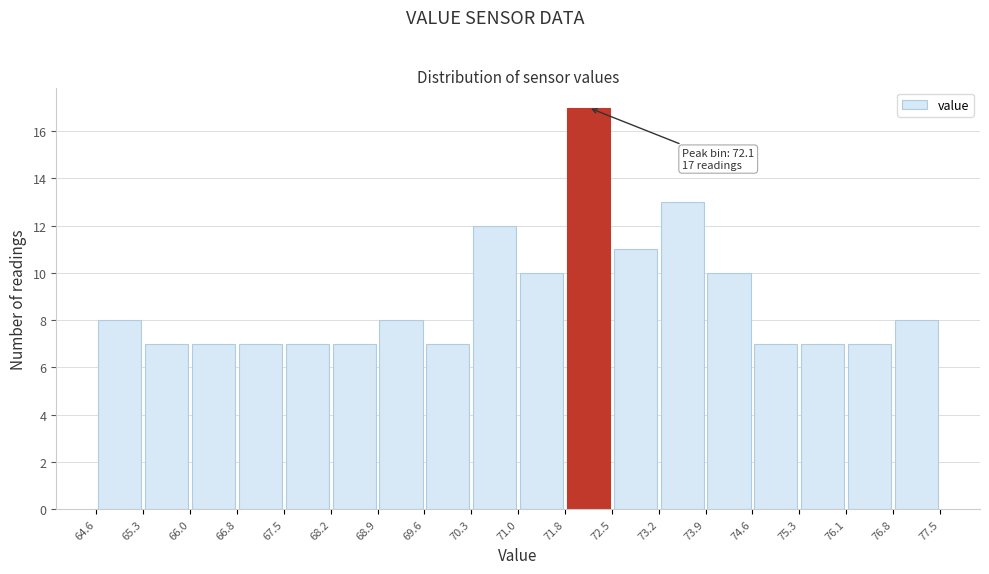

Which range on the x-axis has the tallest bar?

71.8 to 72.5